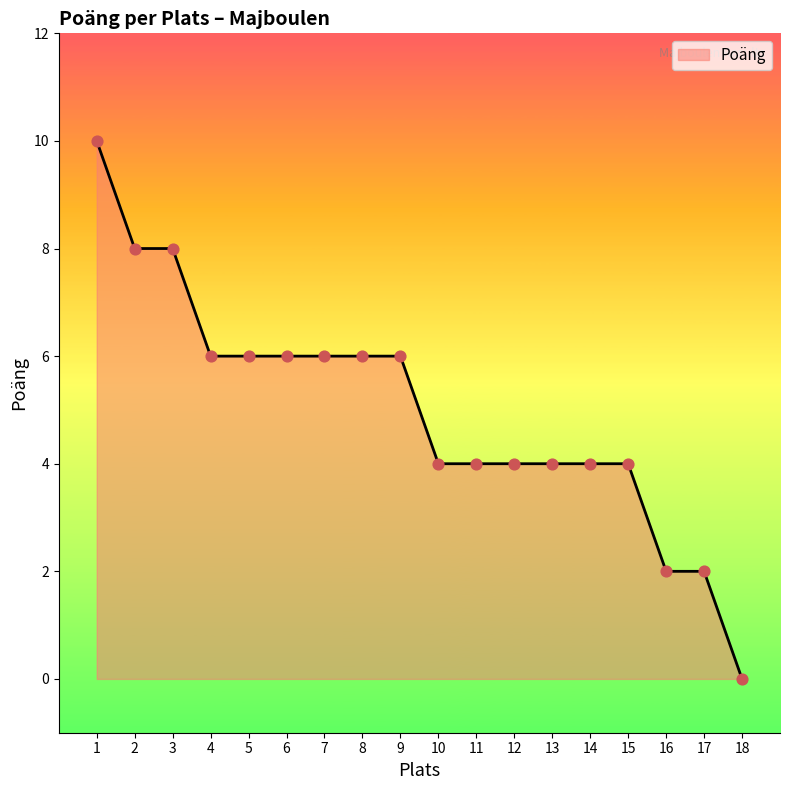

What is the ratio of the value at 13 to the value at 10?

1.0